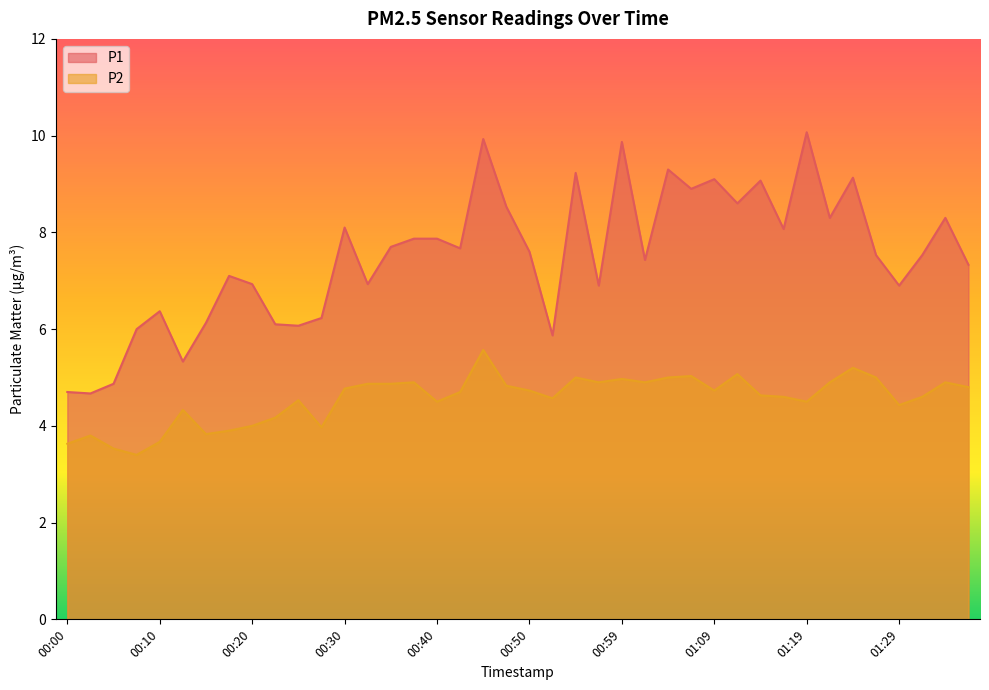

What is the total value across all series at 01:09?

13.8